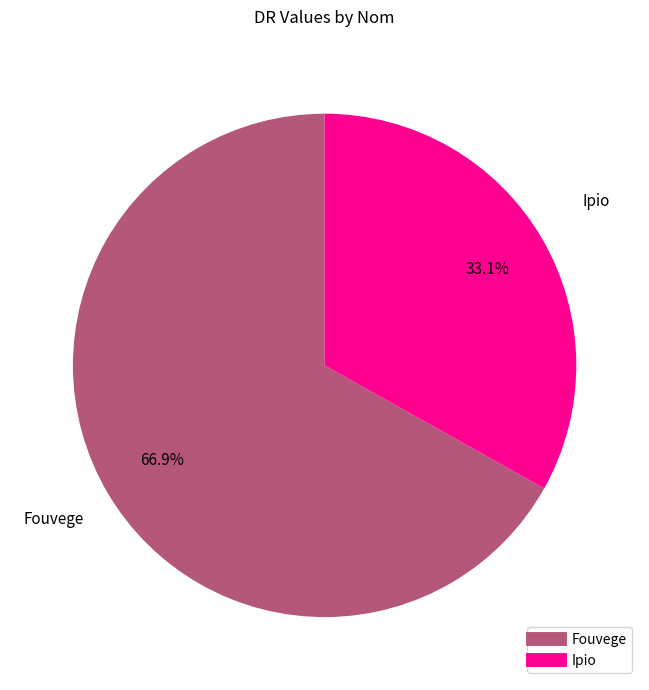

What is the total percentage of Fouvege and Ipio?

100.0%